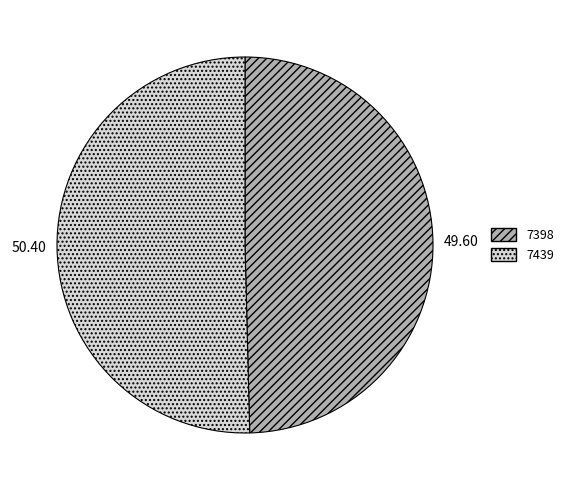

Which slice represents more than half of the pie?

7439